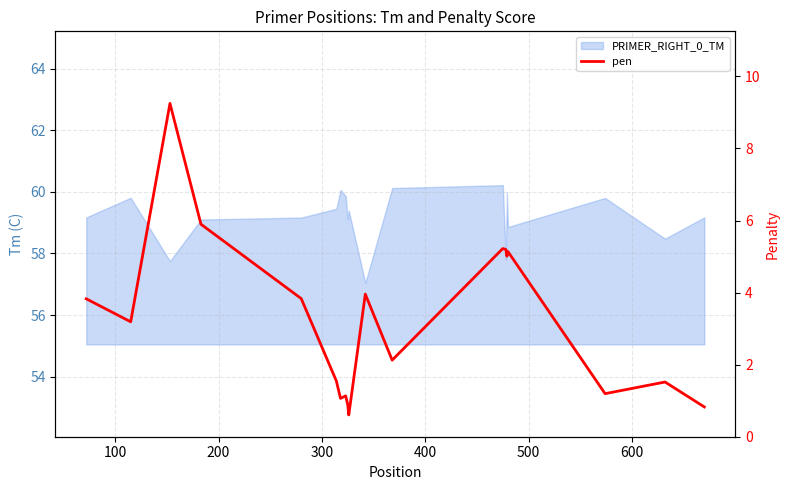

What is the maximum value shown in the chart?

9.2